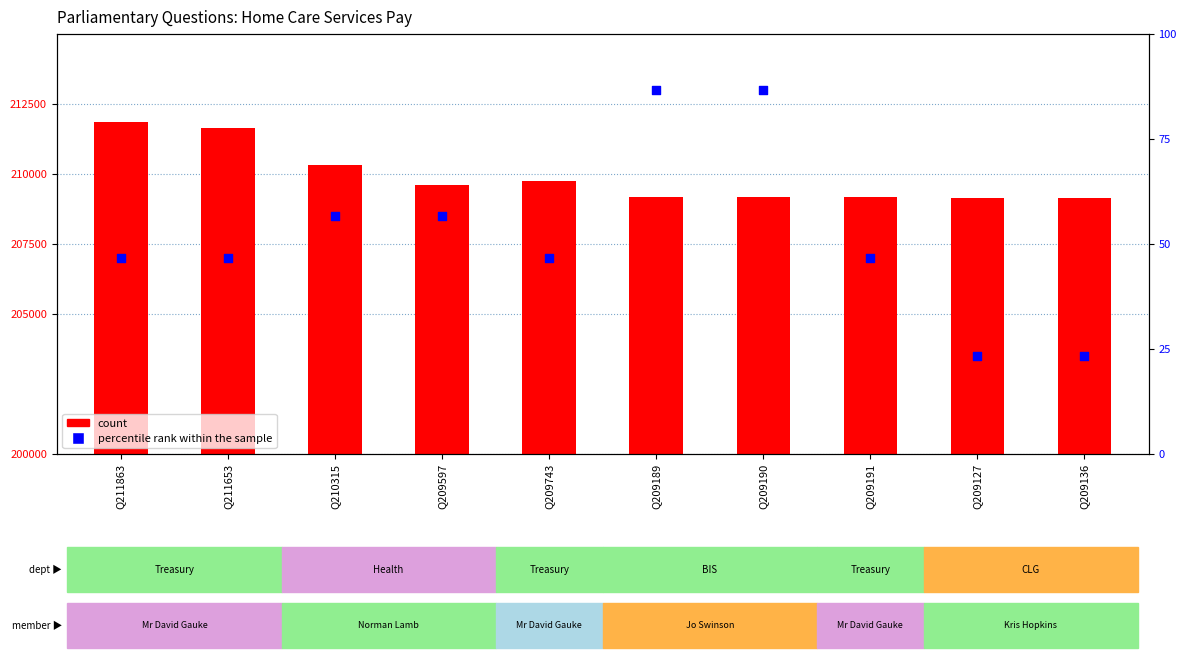

Which series reaches the minimum Y coordinate?

percentile rank within the sample